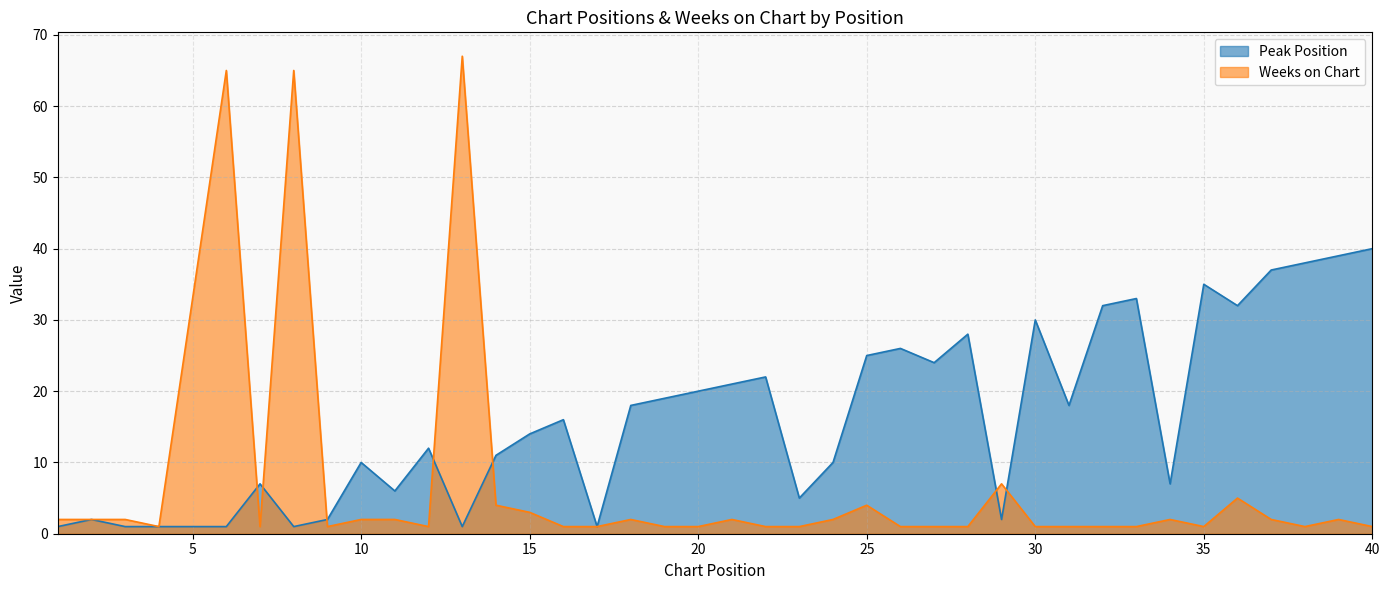

At how many categories does at least one series exceed 17?

23